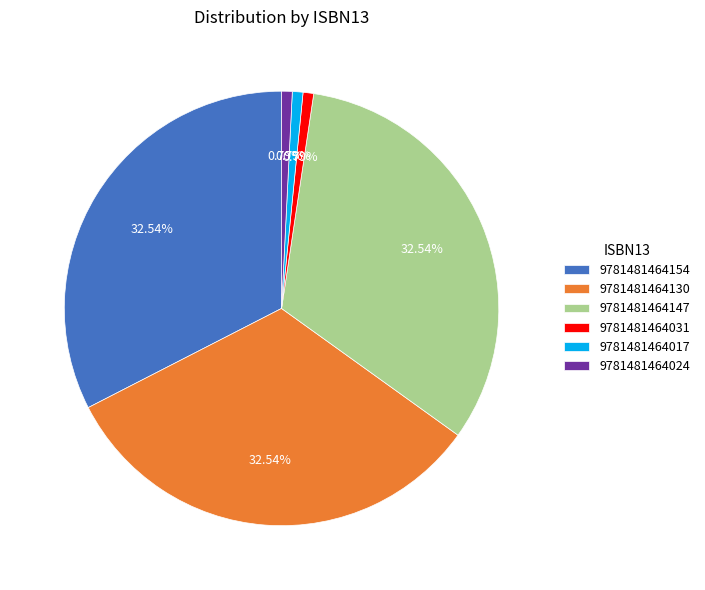

Which has a higher value, 9781481464017 or 9781481464154?

9781481464154